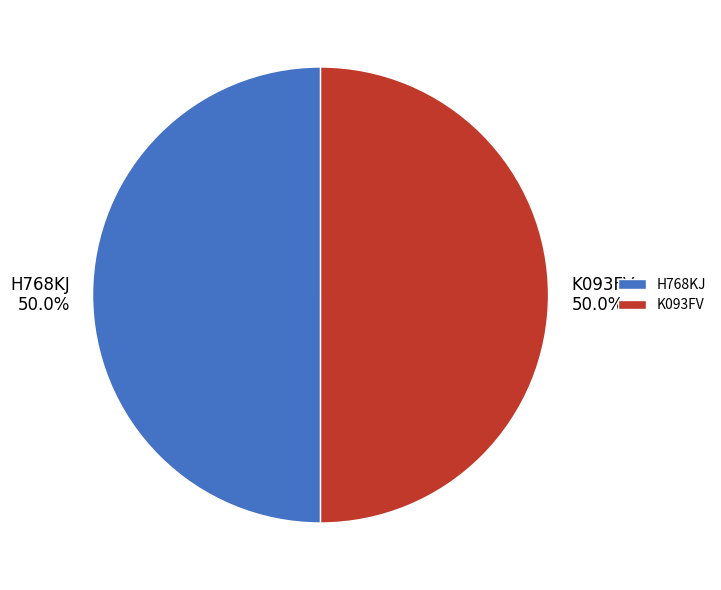

How many segments does this pie chart have?

2